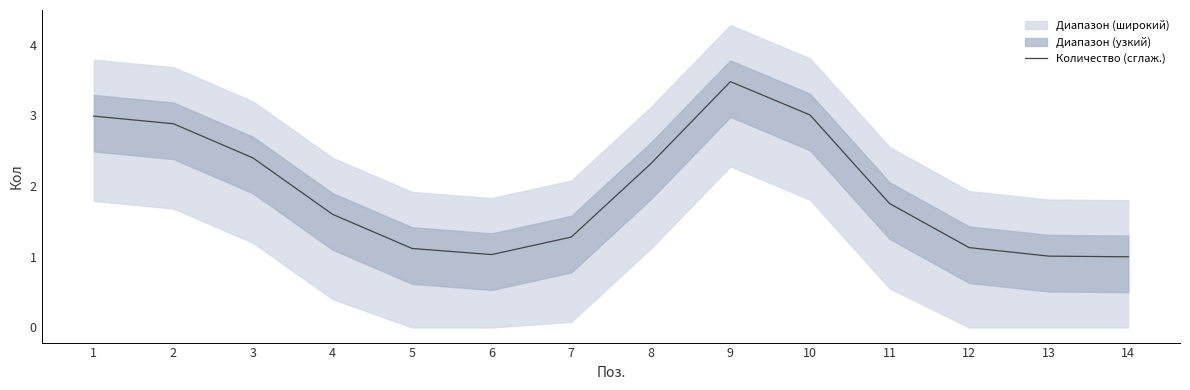

What is the greatest value displayed?

3.5